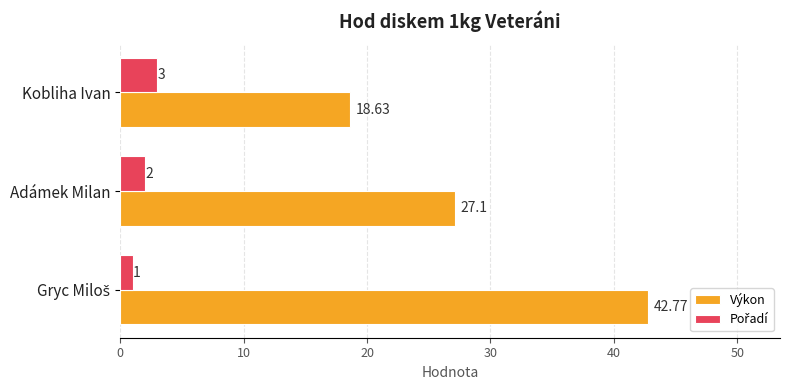

How many data points does each series have?

3